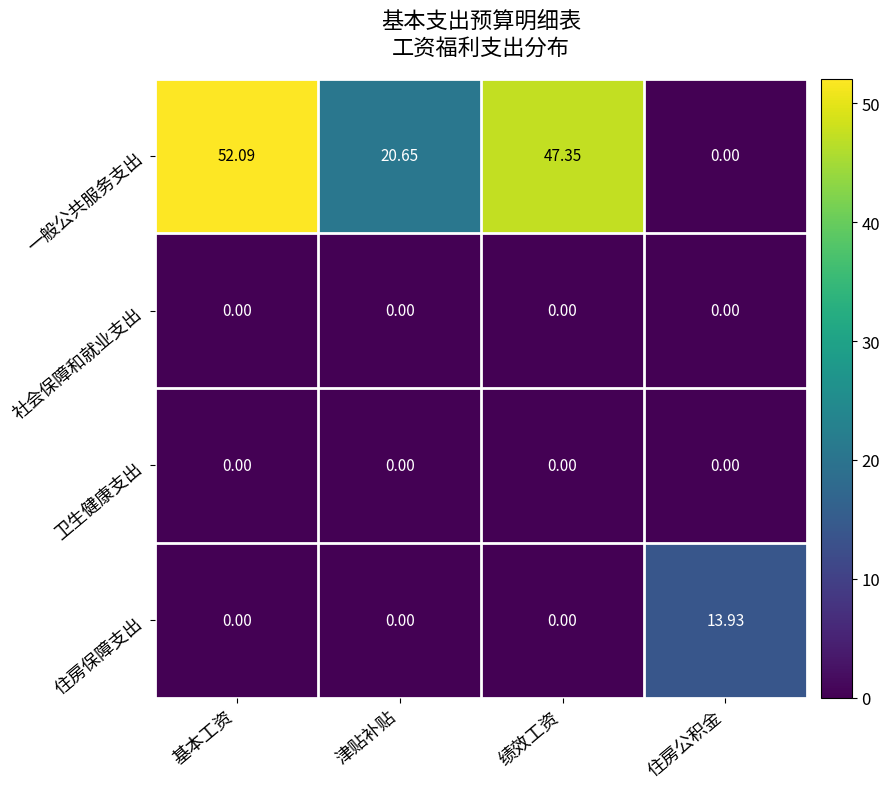

Which series changed the most between 基本工资 and 住房公积金?

一般公共服务支出